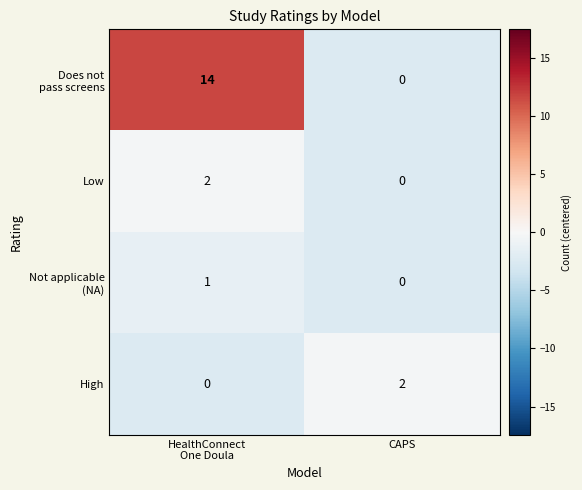

The value of High at CAPS is 2. True or false?

True